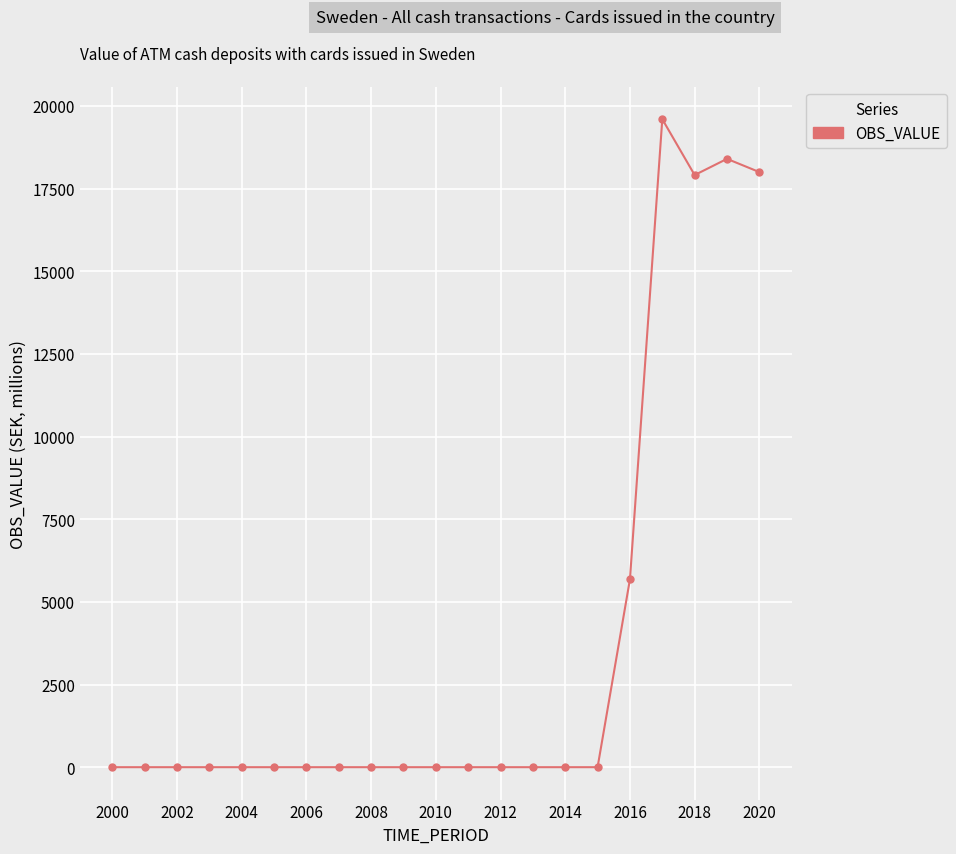

Reading left to right, extract all data points from this chart.

0	0	0	0	0	0	0	0	0	0	0	0	0	0	0	0	5682	19600	17910	18400	18000